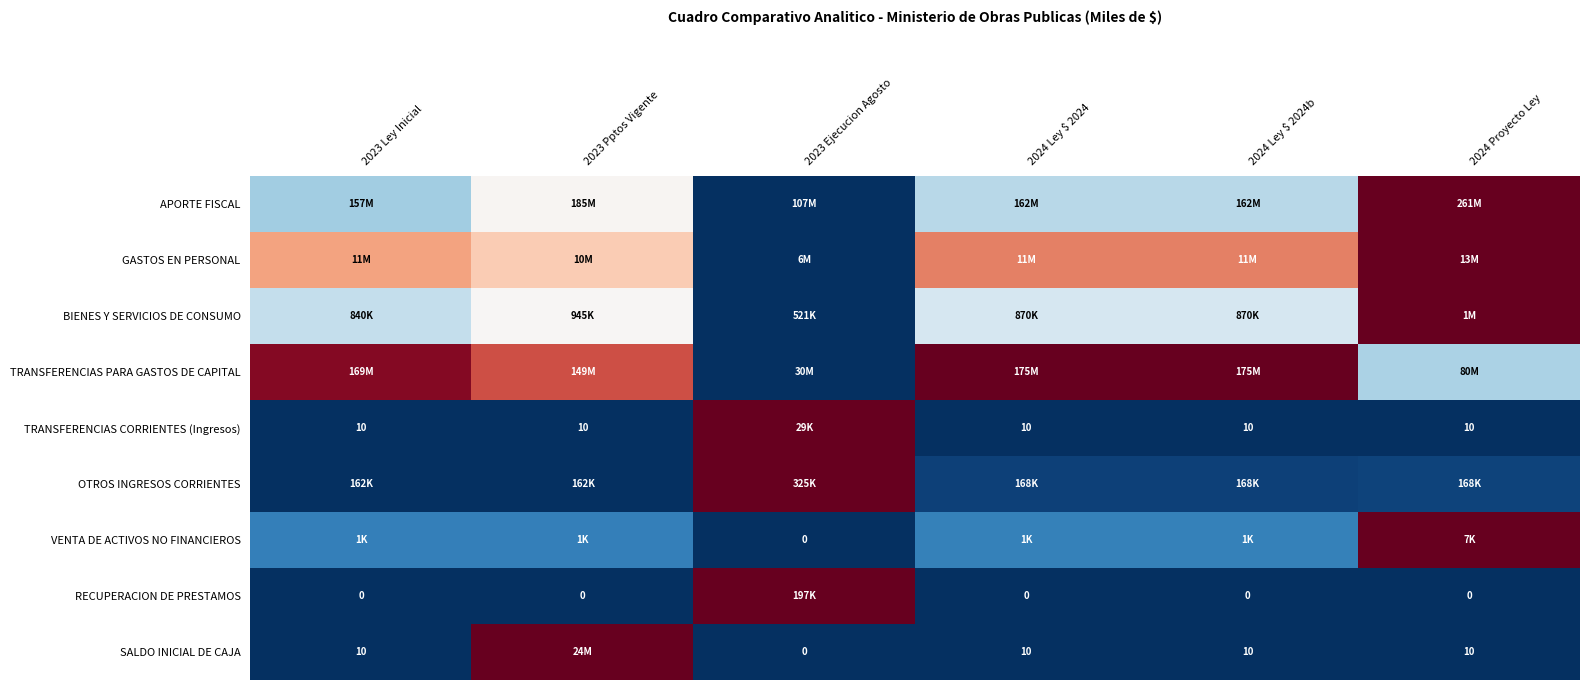

Which has a higher value, 2024 Ley $ 2024 or 2023 Ejecucion Agosto?

2024 Ley $ 2024